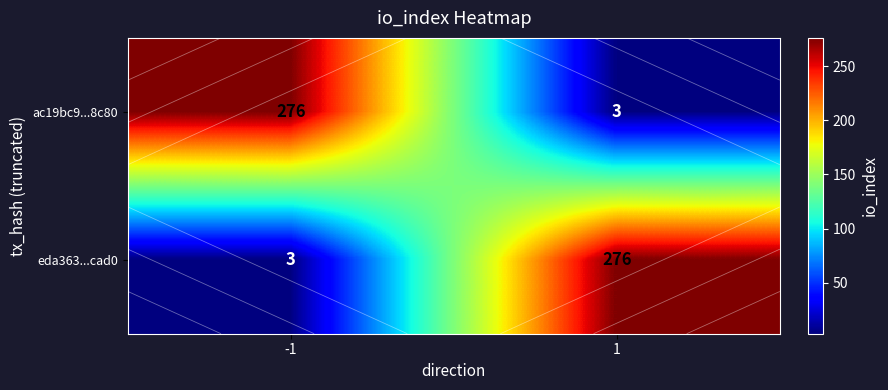

Which series has the widest spread of values?

ac19bc9...8c80